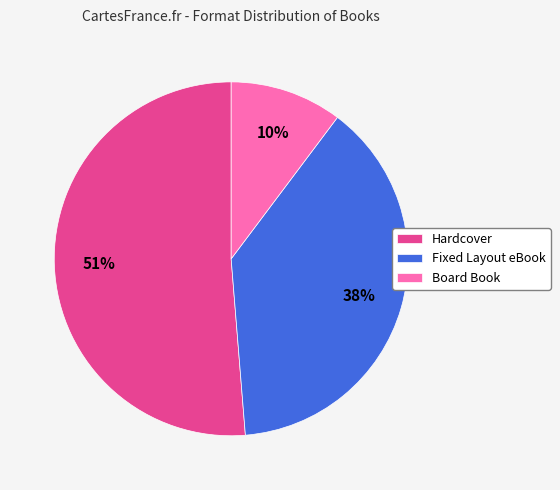

Do Fixed Layout eBook and Board Book together represent more than half of the pie?

No